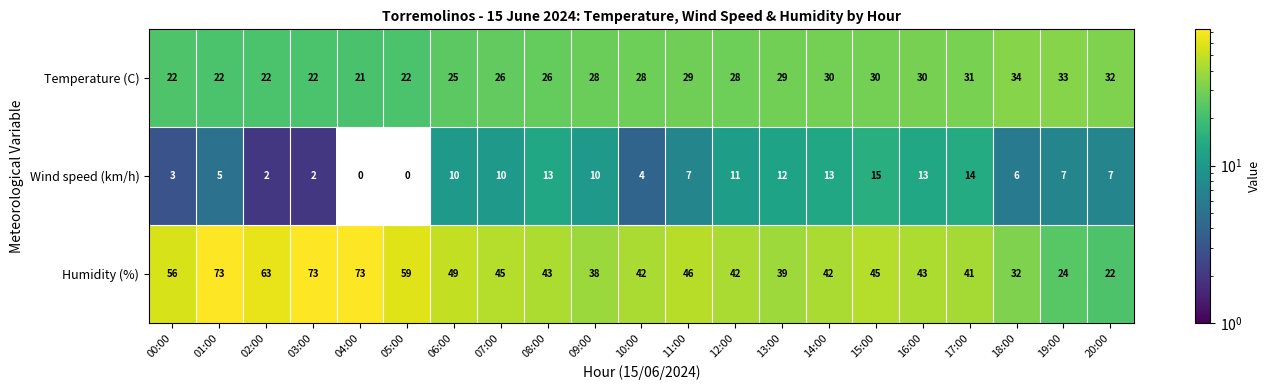

At which category is the sum across all series the highest?

01:00